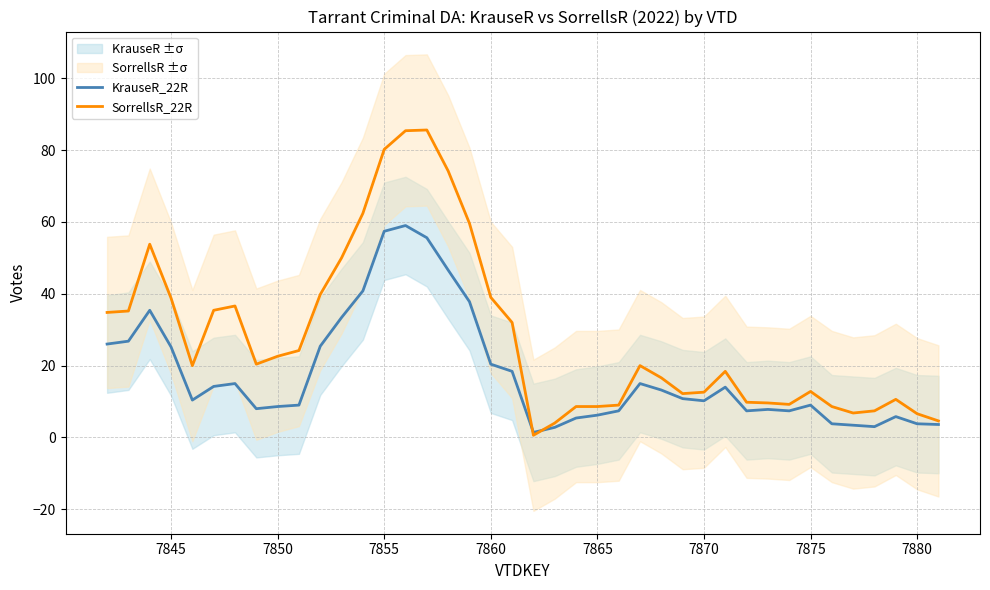

In KrauseR_22R, how many points are higher than both neighbors (excluding endpoints)?

8